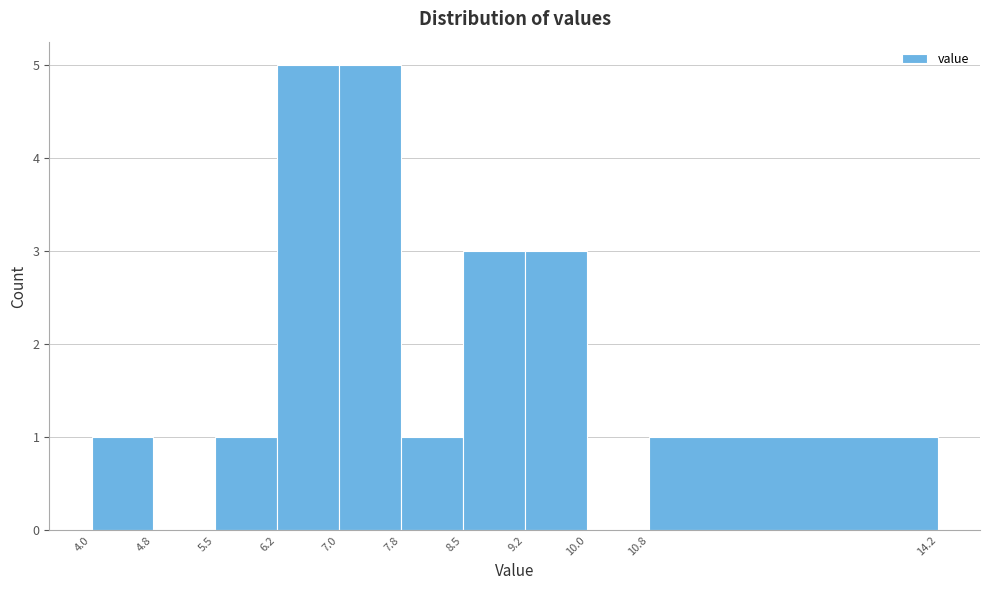

Reading left to right, transcribe this chart: for each bar, give the range it covers on the x-axis and its height. The values are not printed on the chart, so give them approximately, as read against the axis.

4.0 to 4.8: 1
4.8 to 5.5: 0
5.5 to 6.2: 1
6.2 to 7.0: 5
7.0 to 7.8: 5
7.8 to 8.5: 1
8.5 to 9.2: 3
9.2 to 10.0: 3
10.0 to 10.8: 0
10.8 to 14.2: 1